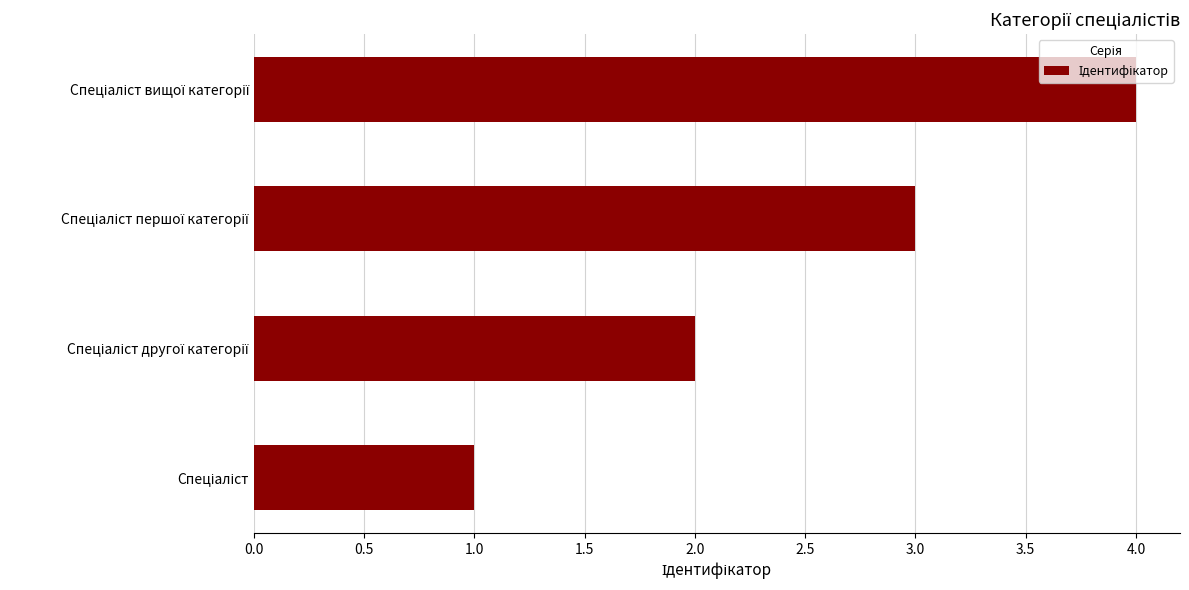

What is the difference between the maximum and minimum values?

3